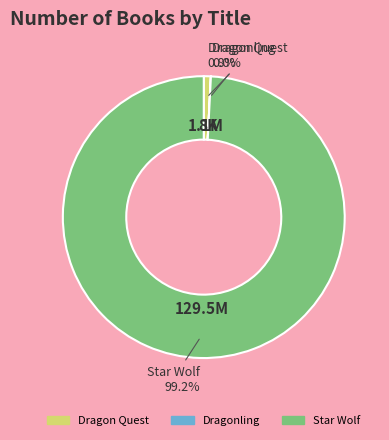

How much of the chart is everything except Dragon Quest?

99.2%